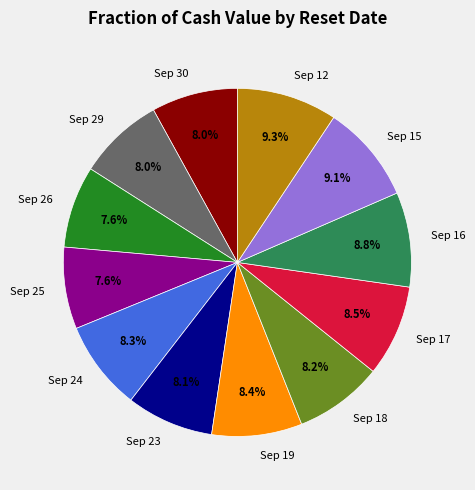

How many slices are in this pie chart?

12